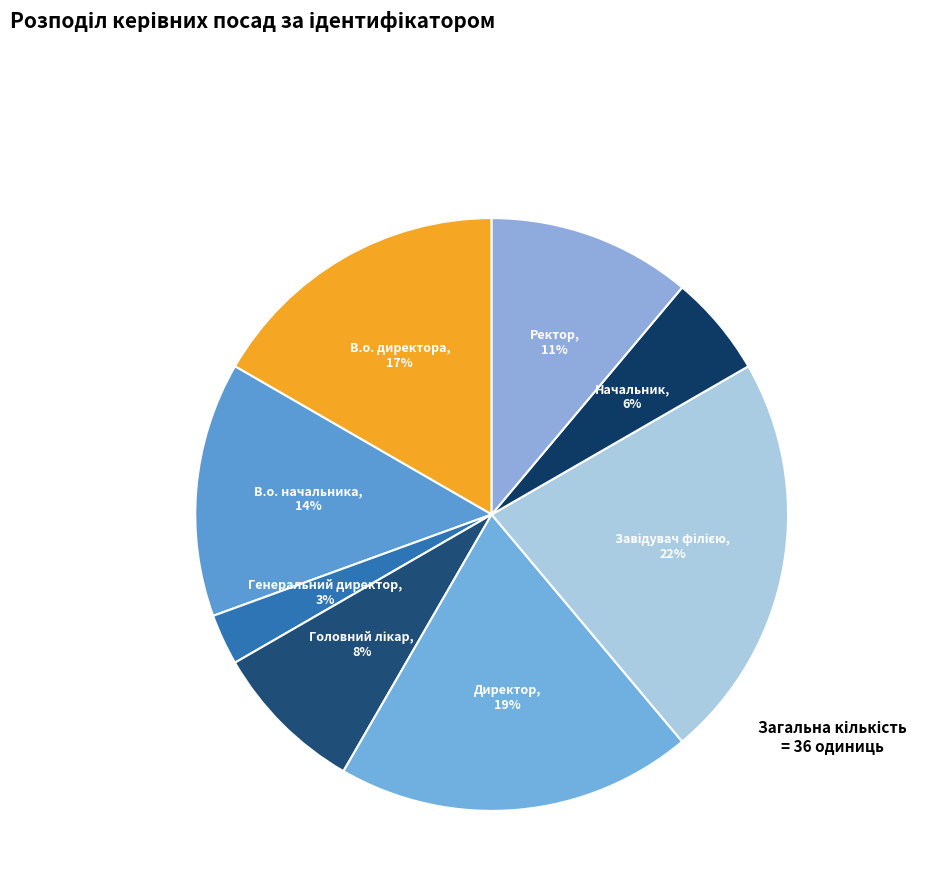

Is the sum of Ректор and Директор greater than half?

No